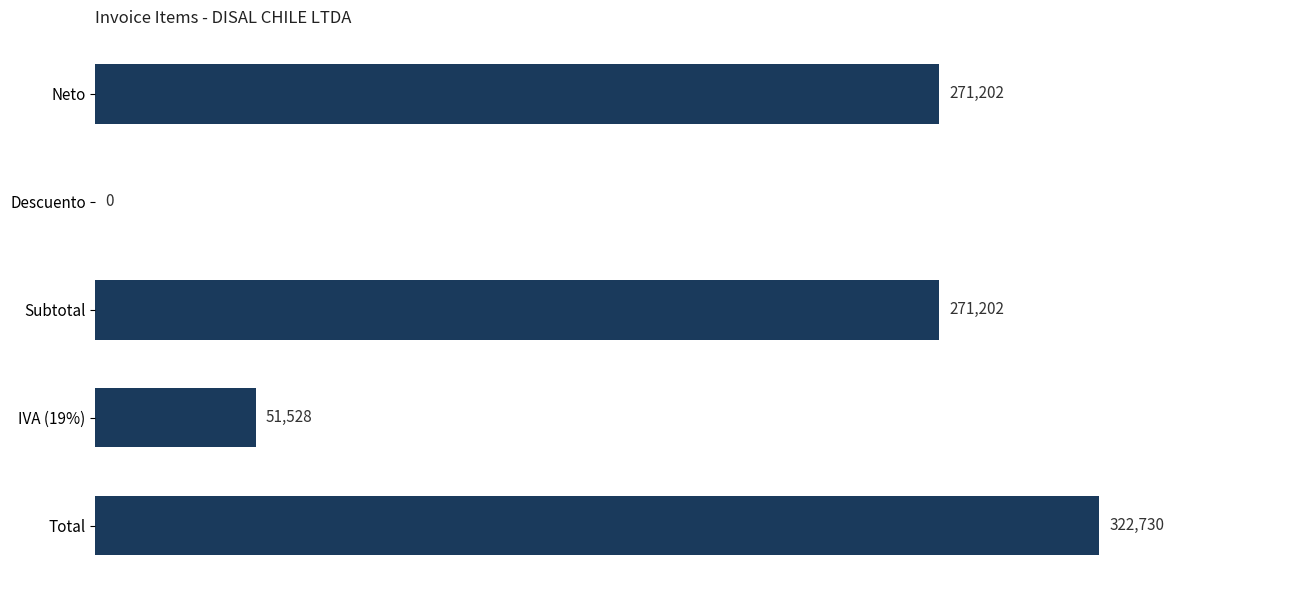

Between Total and Neto, which is larger?

Total